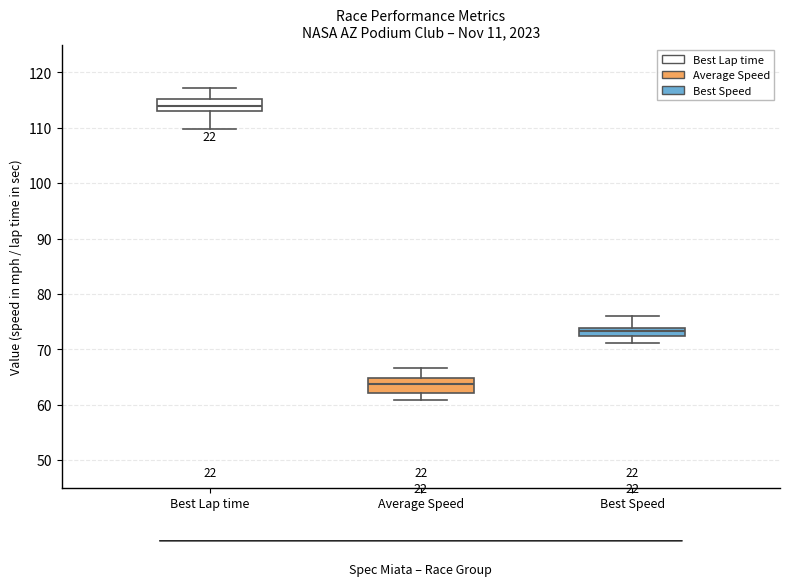

Which box's median line is the highest?

Best Lap time